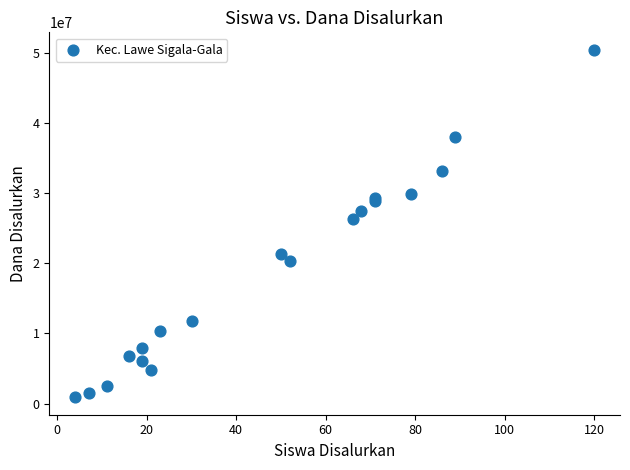

What Y value in the scatter plot is closest to 25650000?

26325000